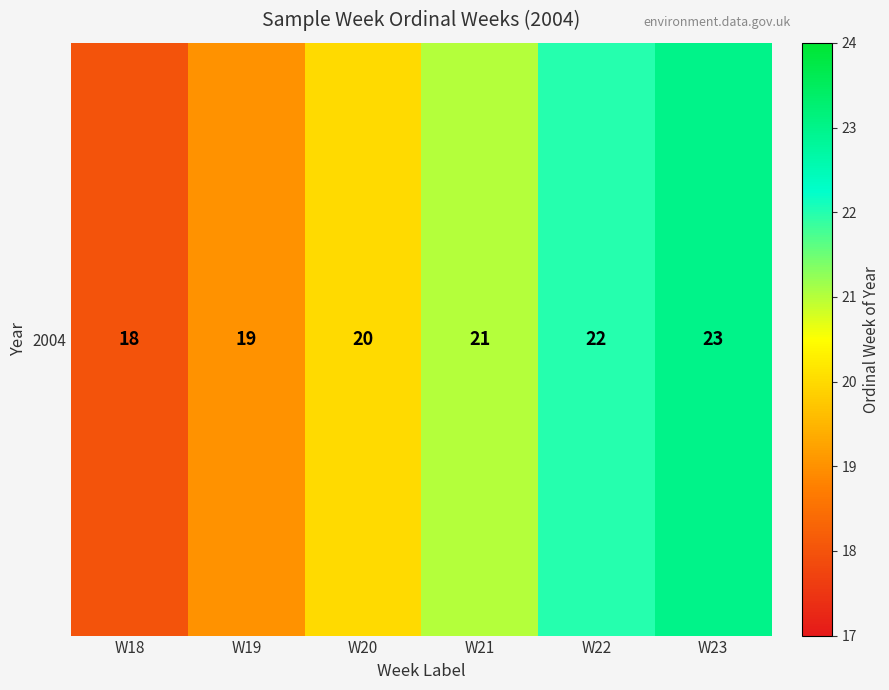

True or false: the data shows 26 at W19.

False